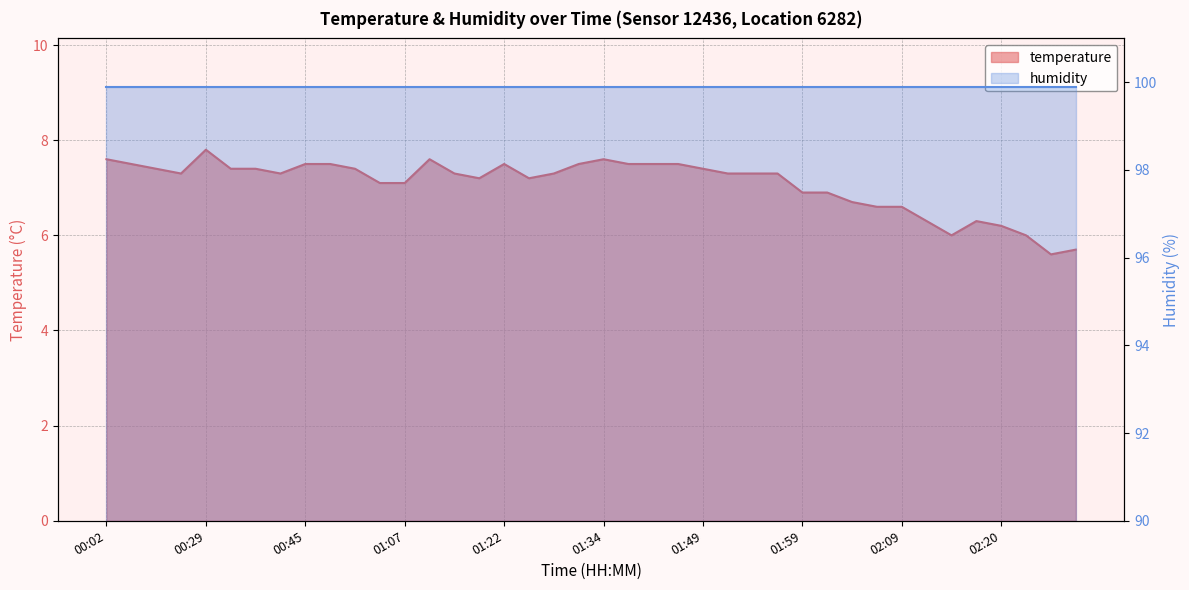

What is the smallest value displayed?

5.6